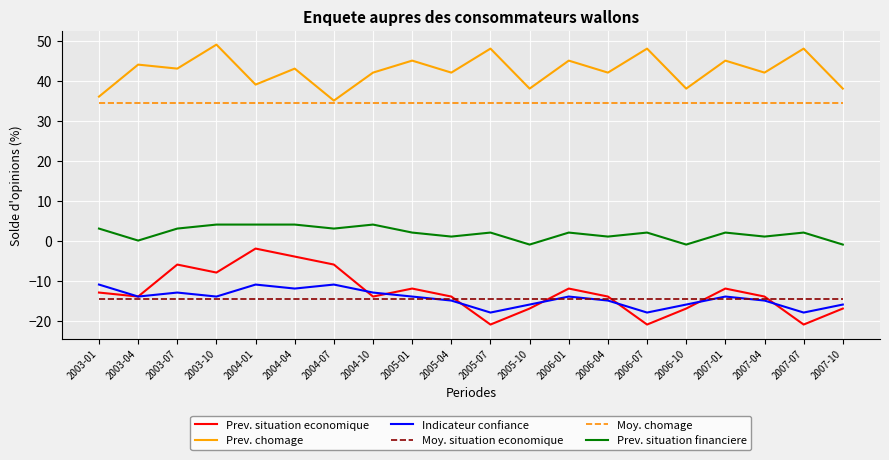

List the series in order of their peak value, lowest first.

Moy. situation economique, Indicateur confiance, Prev. situation economique, Prev. situation financiere, Moy. chomage, Prev. chomage